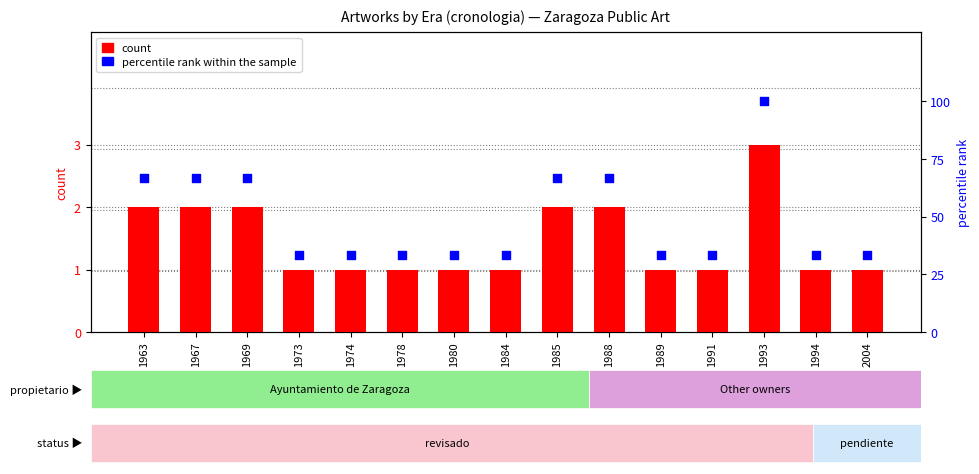

Which series has the widest spread of Y values?

percentile rank within the sample